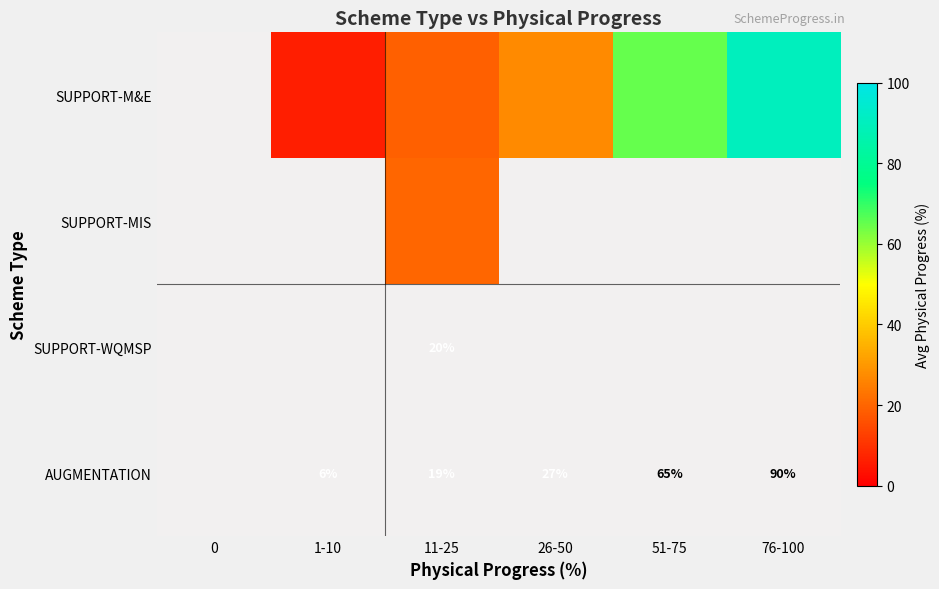

How many distinct data groups are displayed?

4